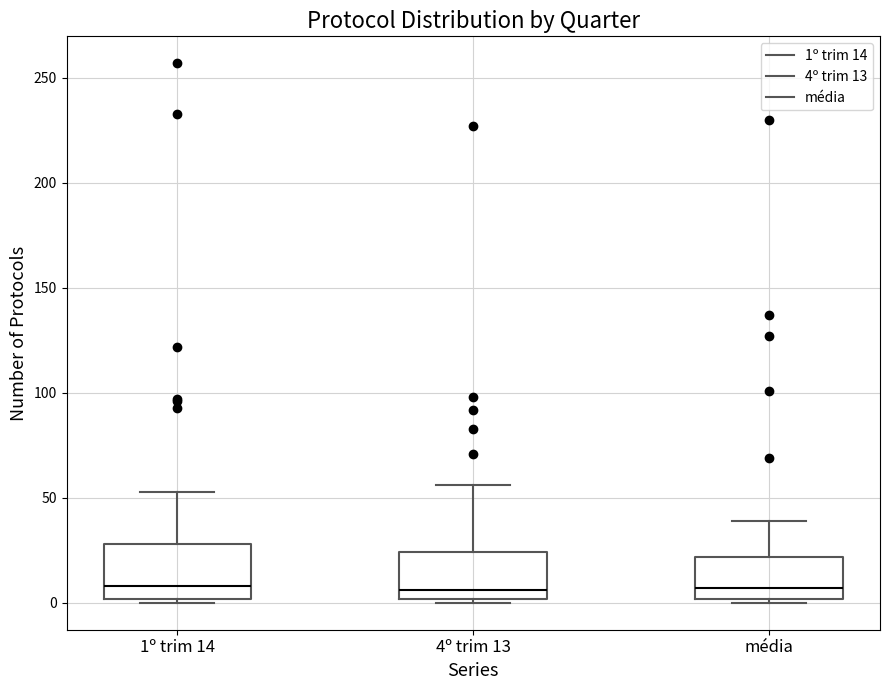

Where does the median line of the box for média sit on the y-axis? The values are not printed on the chart, so give them approximately, as read against the axis.

5